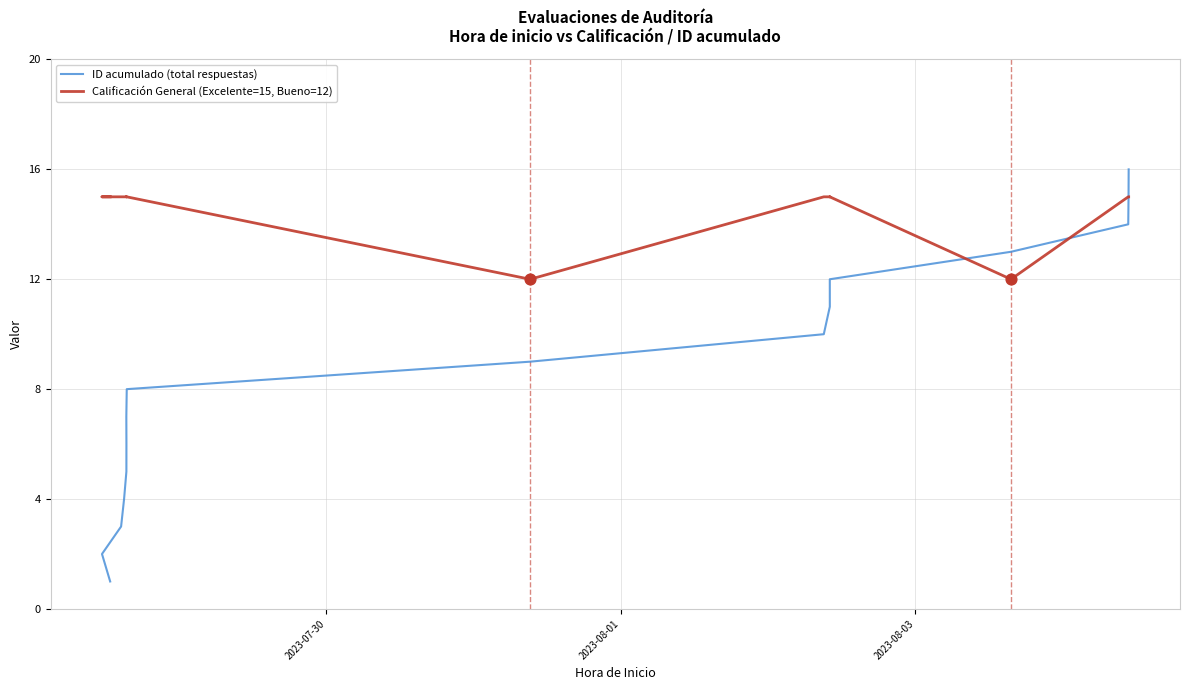

At how many categories does at least one series exceed 15?

1